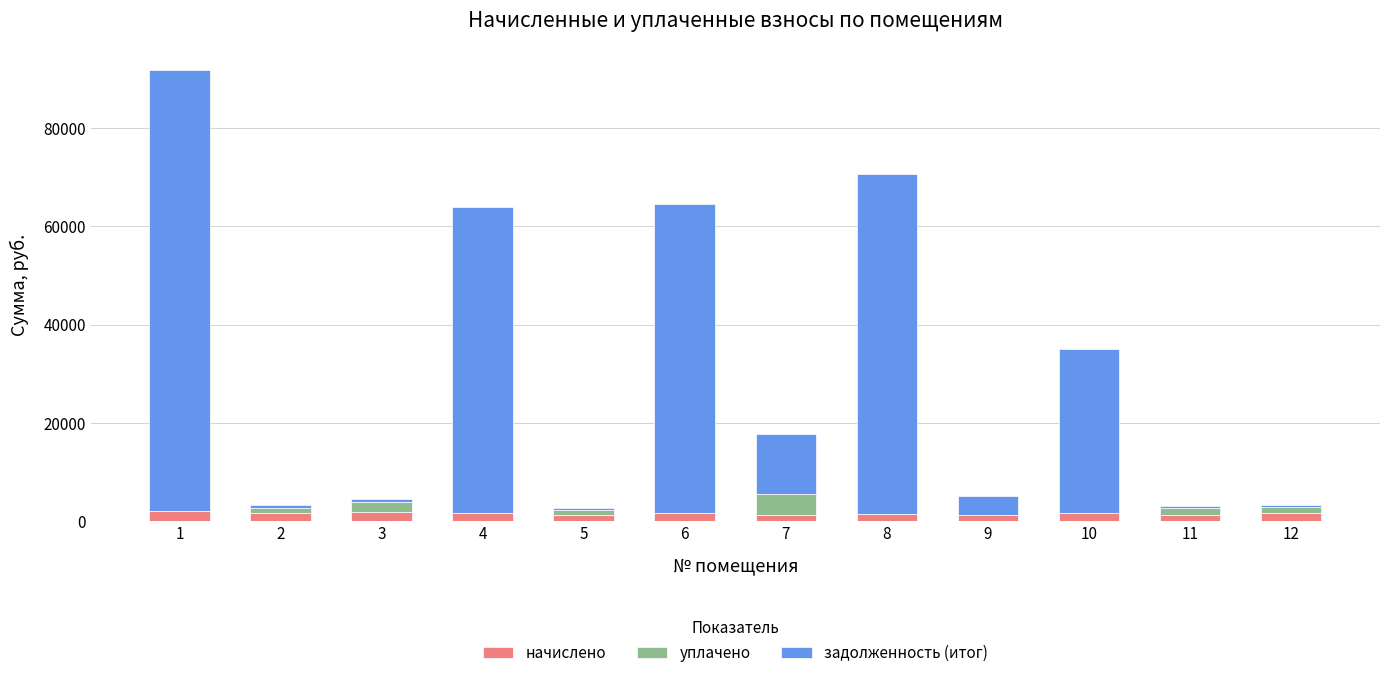

Does the chart contain stacked bars?

Yes